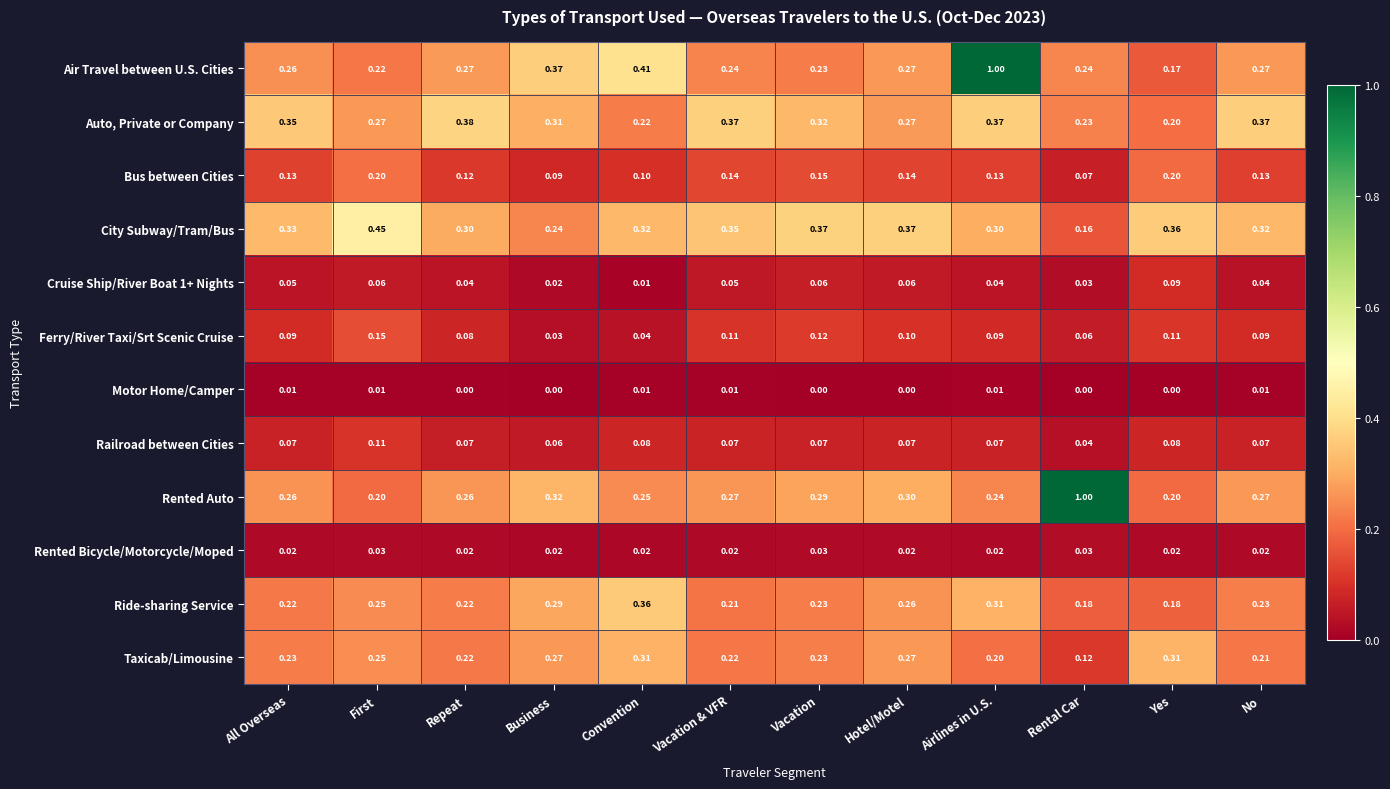

Between Business and Airlines in U.S., which series saw the biggest shift?

Air Travel between U.S. Cities